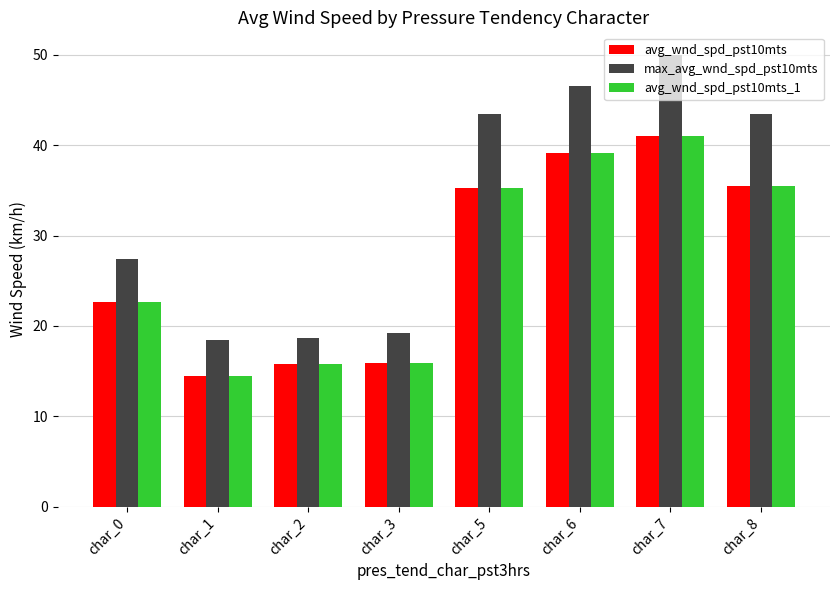

How many data points does each series have?

8